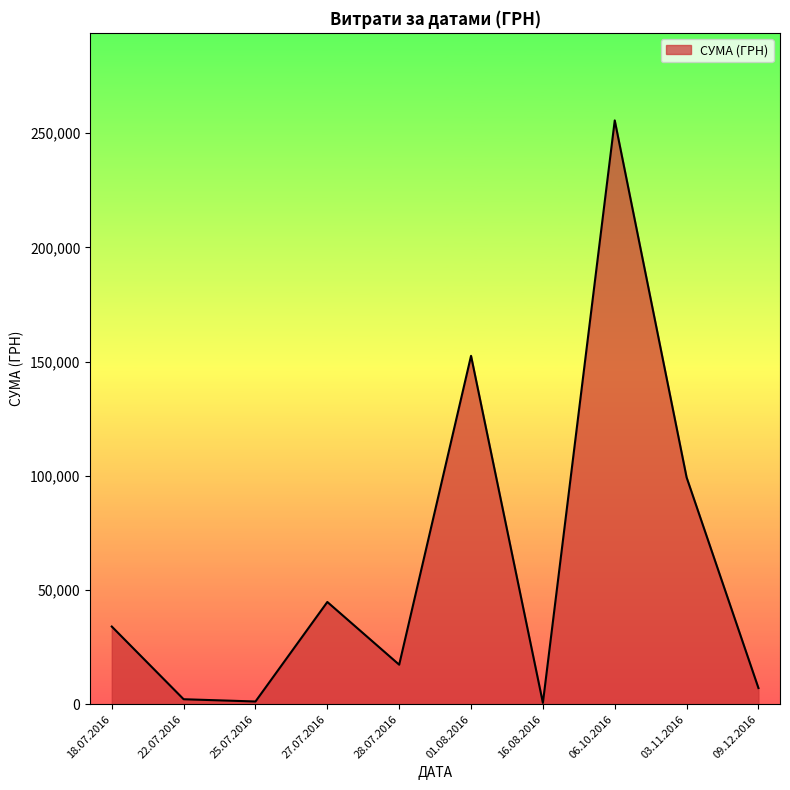

At which label is the value closest to 128075?

01.08.2016